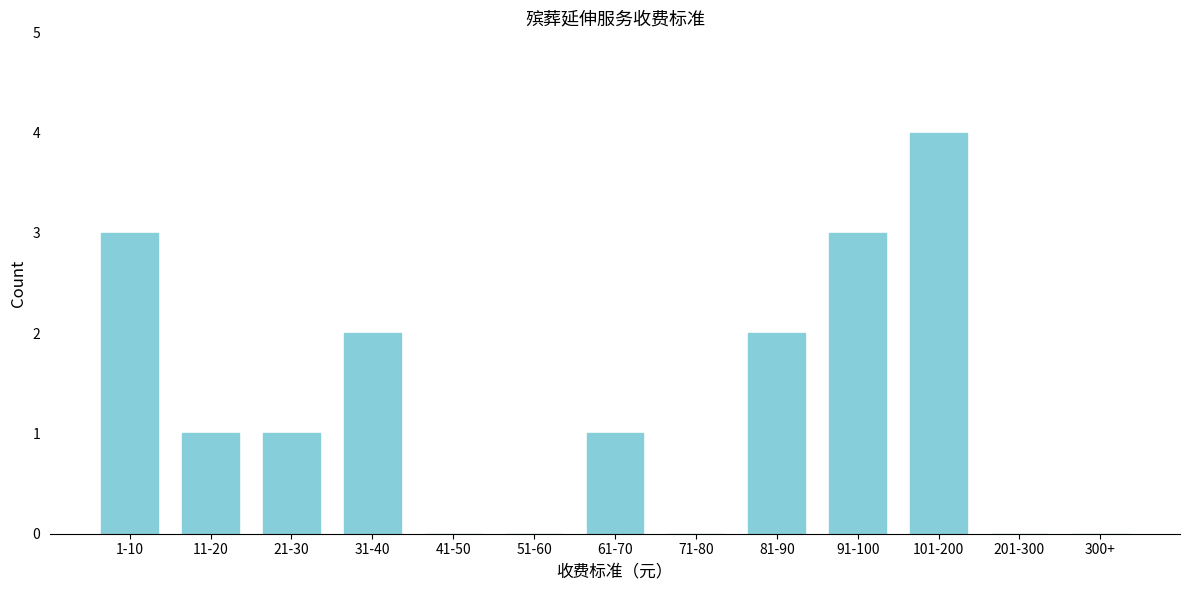

Reading right to left, what are all the values shown in this chart?

300+=0	201-300=0	101-200=4	91-100=3	81-90=2	71-80=0	61-70=1	51-60=0	41-50=0	31-40=2	21-30=1	11-20=1	1-10=3